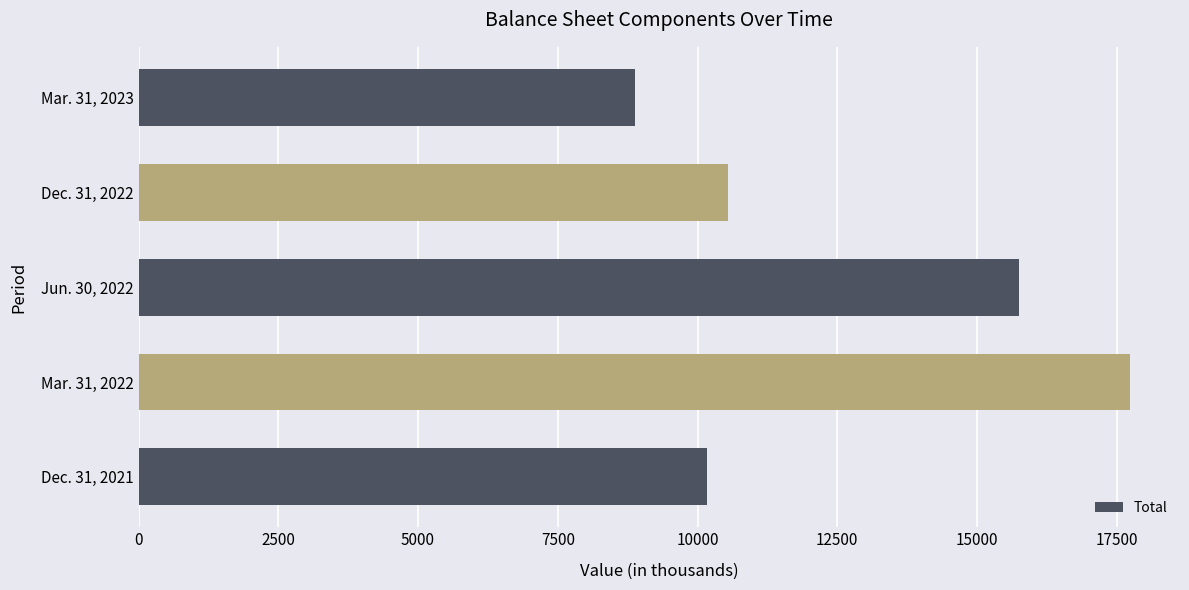

What is the approximate value at Dec. 31, 2022, to the nearest 10?

10550